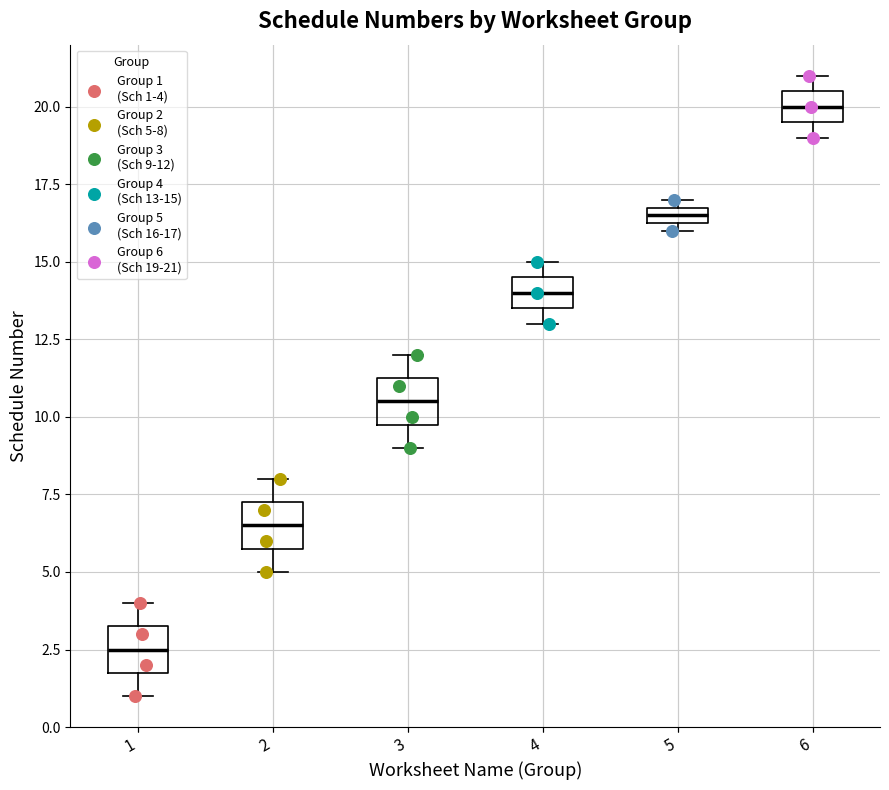

Which box's median line is the lowest?

1